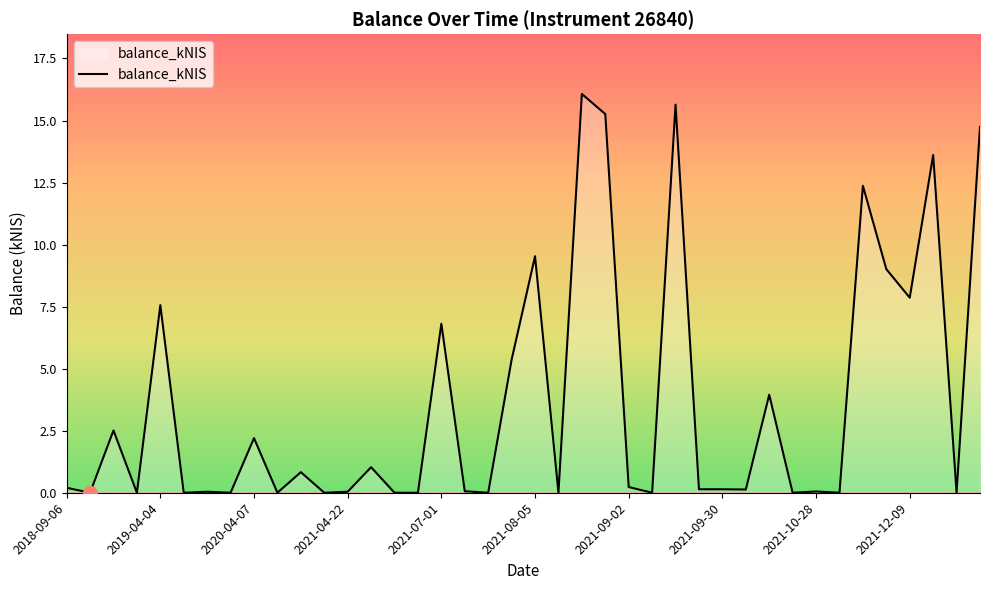

What is the maximum value shown in the chart?

16.1